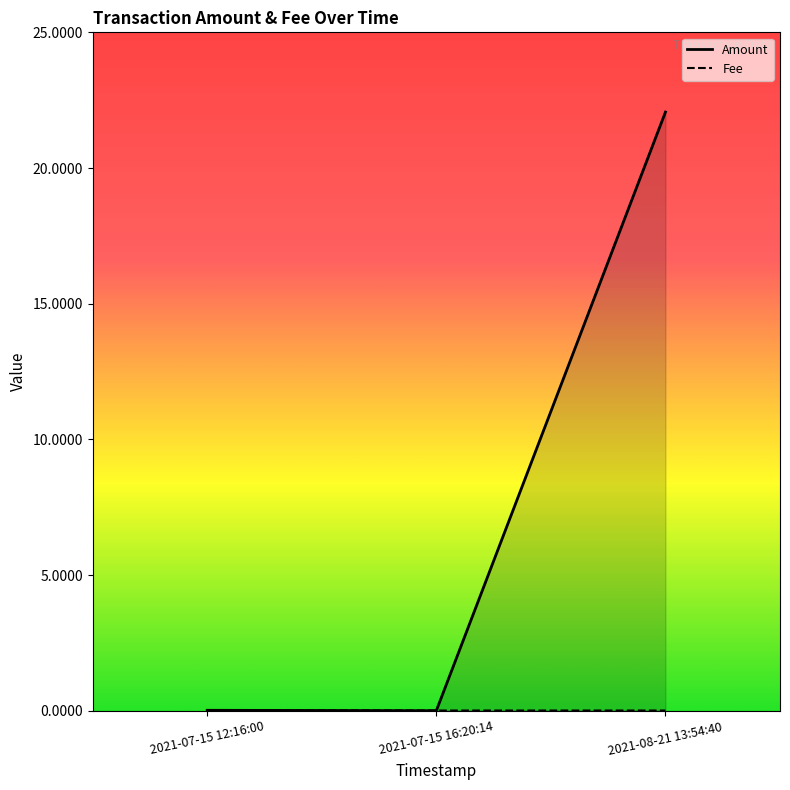

How many distinct data groups are displayed?

2